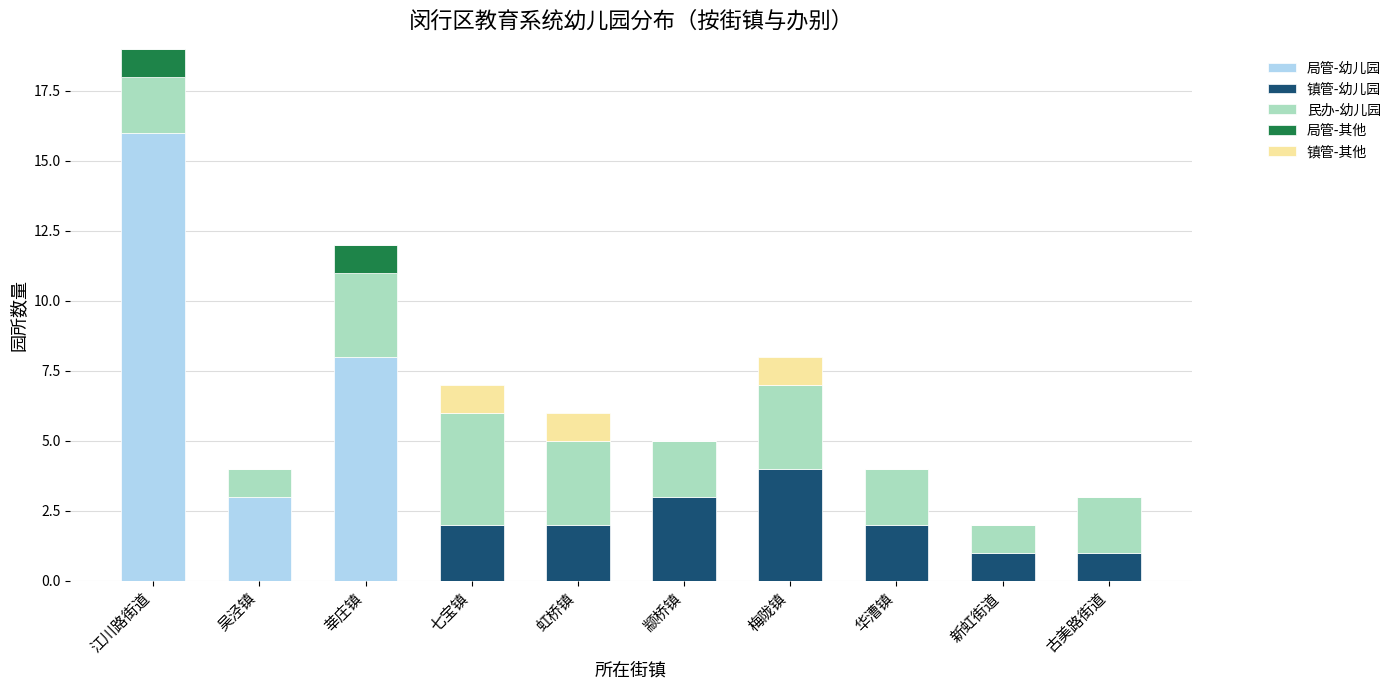

Are the bars grouped side by side (vs. stacked)?

No